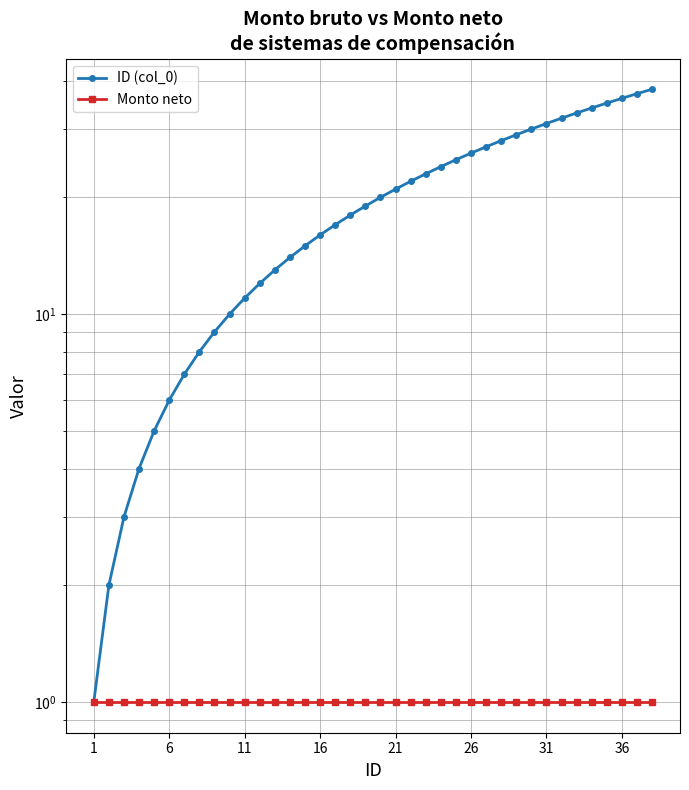

True or false: Monto neto and ID (col_0) intersect in this chart.

False